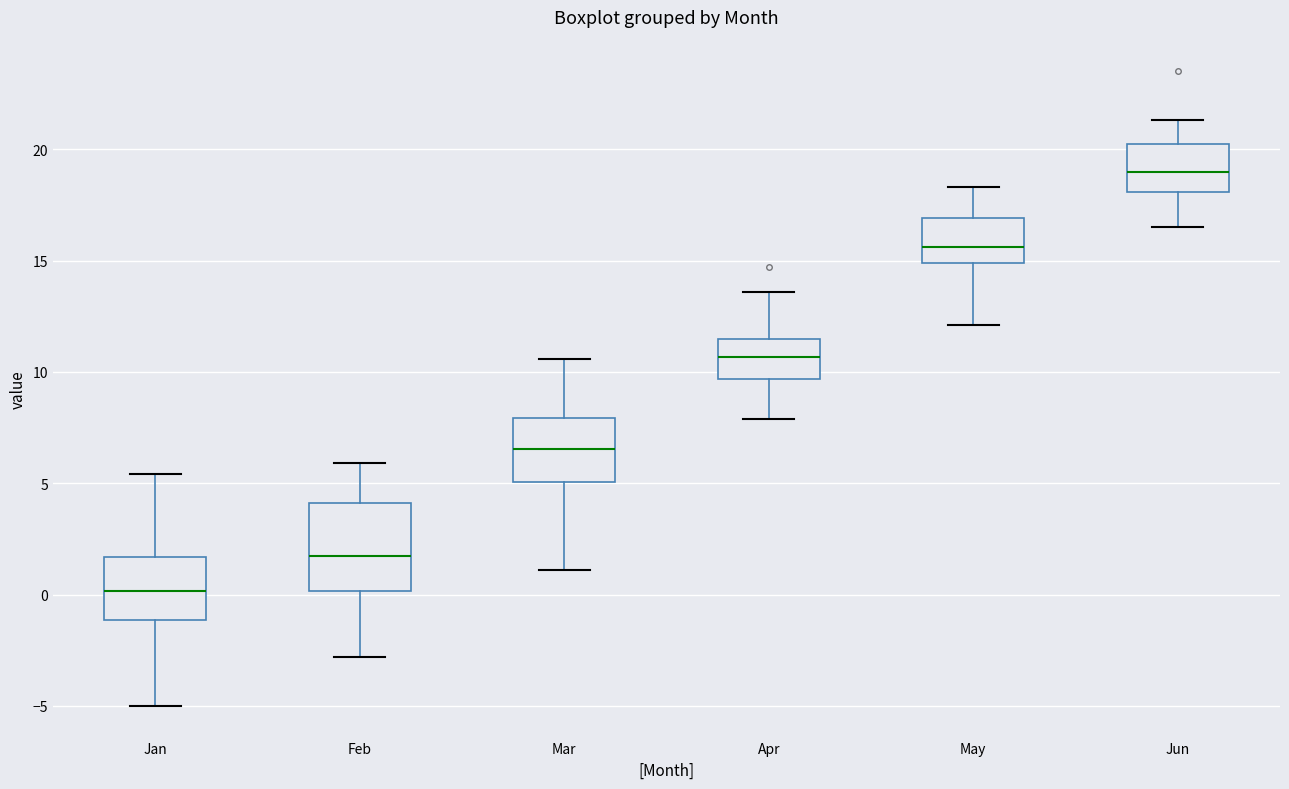

Which box has the lowest median line?

Jan